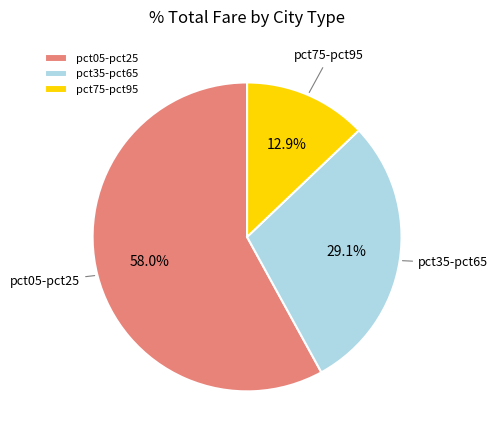

Which slice is the largest?

pct05-pct25